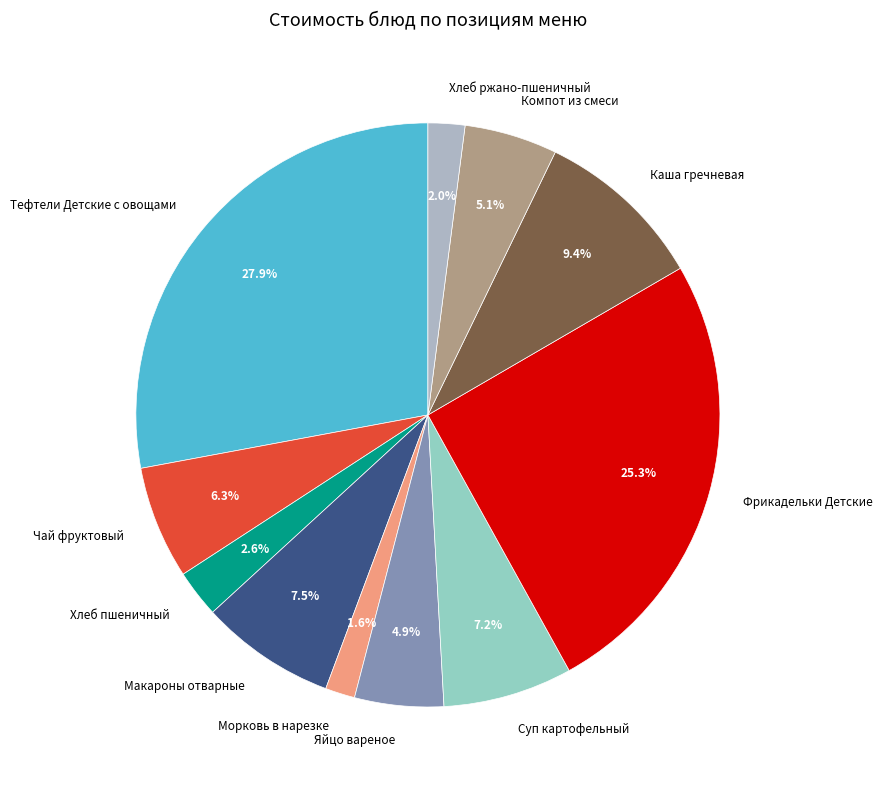

Combined, do Хлеб ржано-пшеничный and Компот из смеси account for over 50%?

No